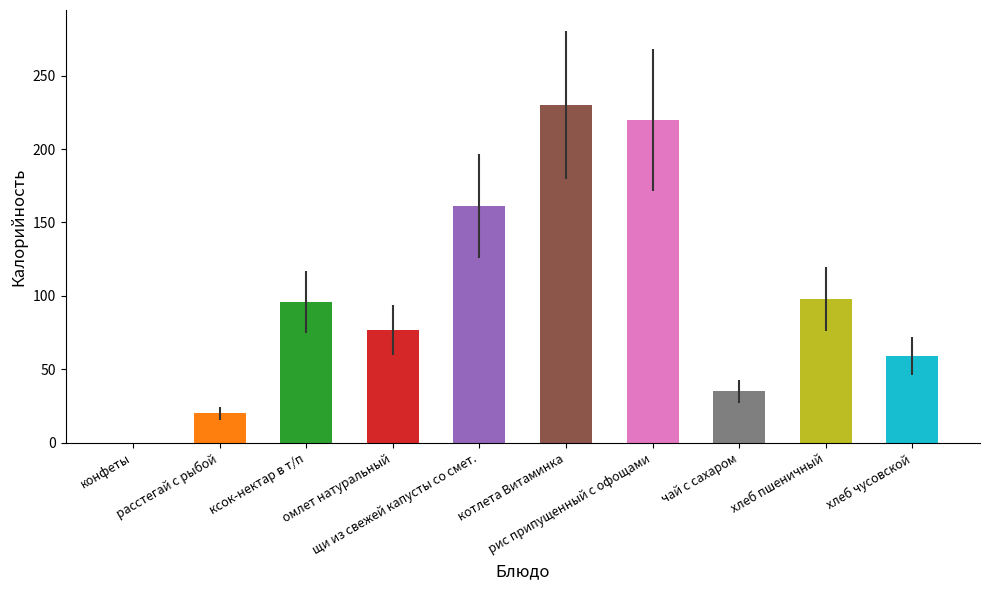

Count the number of data series in this chart.

1